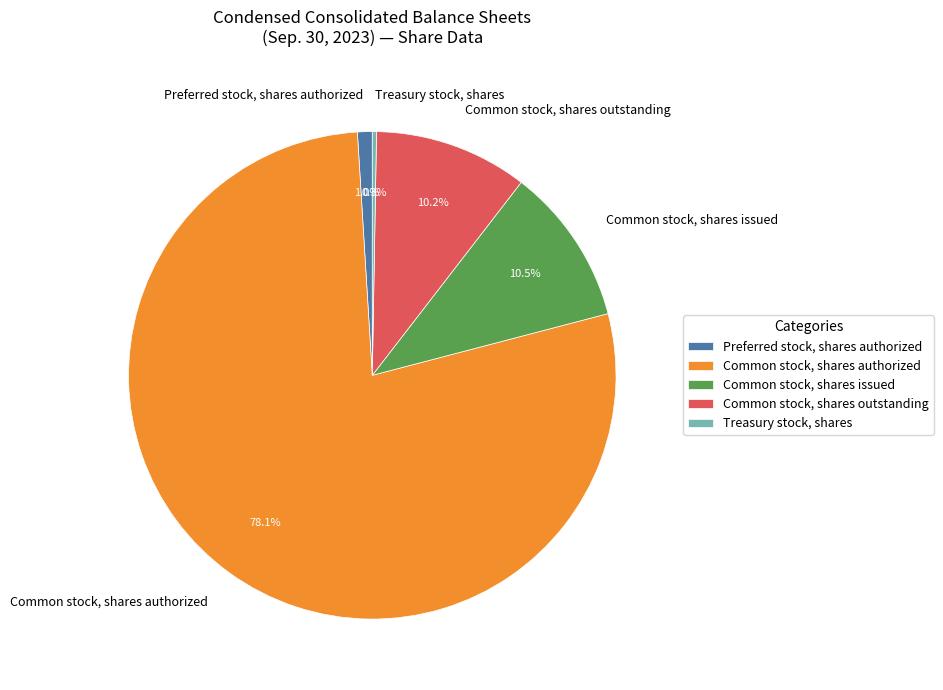

Which has a higher value, Common stock, shares outstanding or Treasury stock, shares?

Common stock, shares outstanding